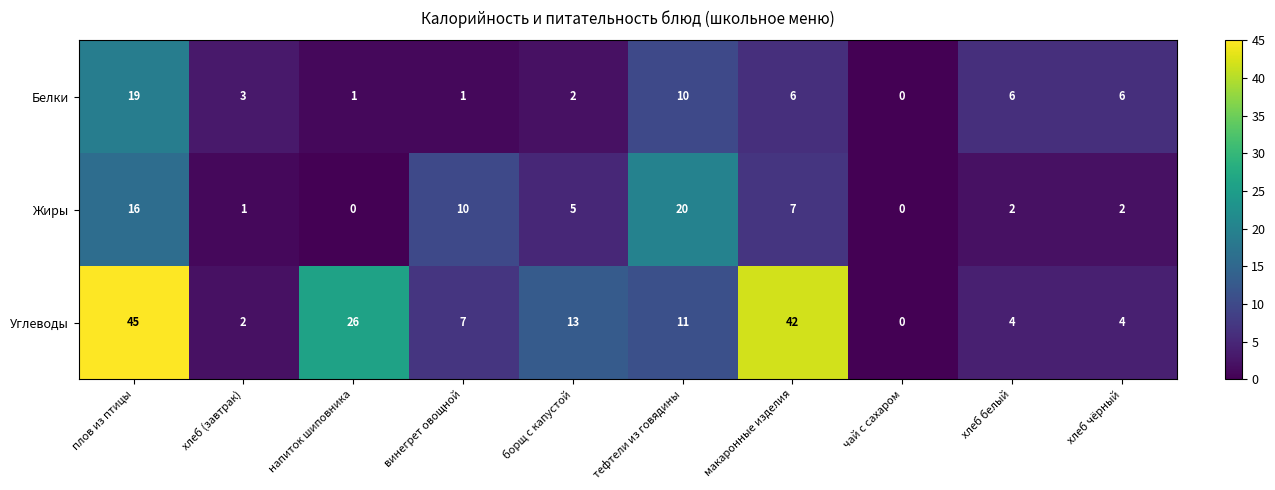

Between винегрет овощной and хлеб чёрный, which series saw the biggest shift?

Жиры